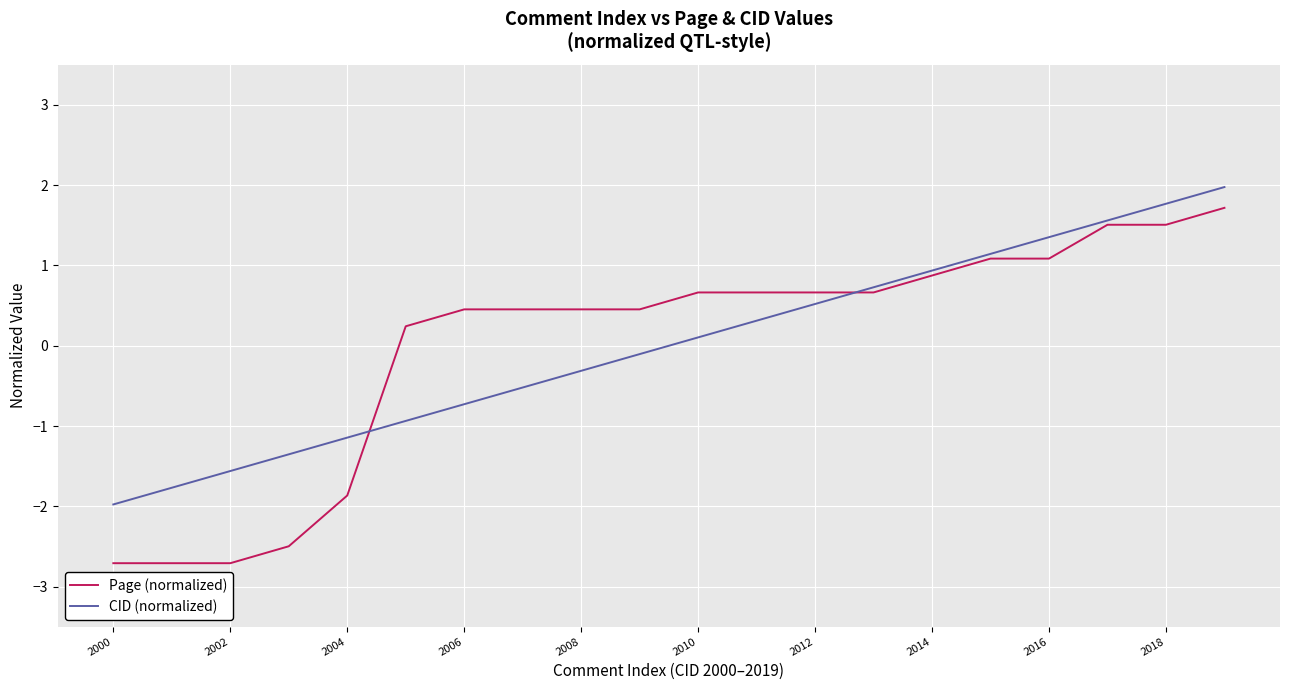

How many lines are shown in the chart?

2